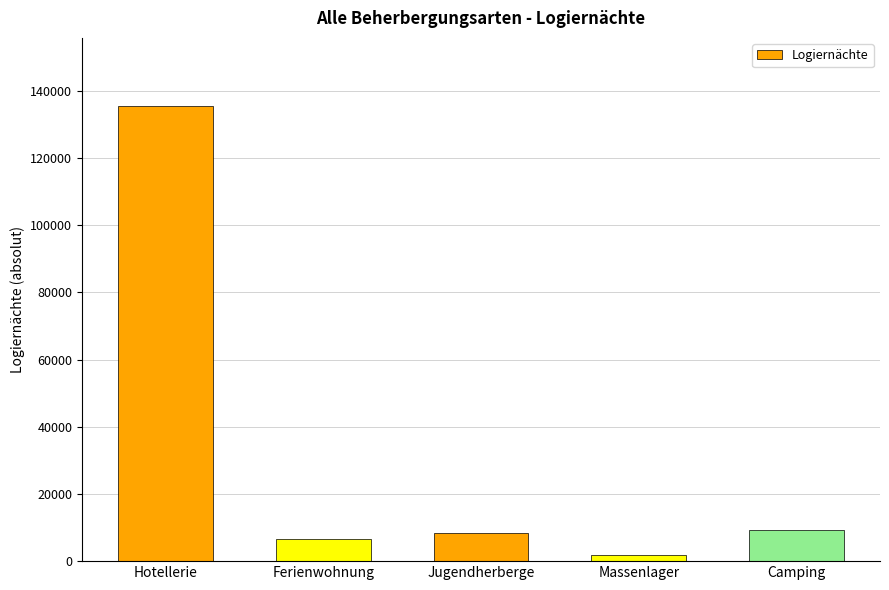

What is the sum of the values at Jugendherberge and Massenlager?

10237